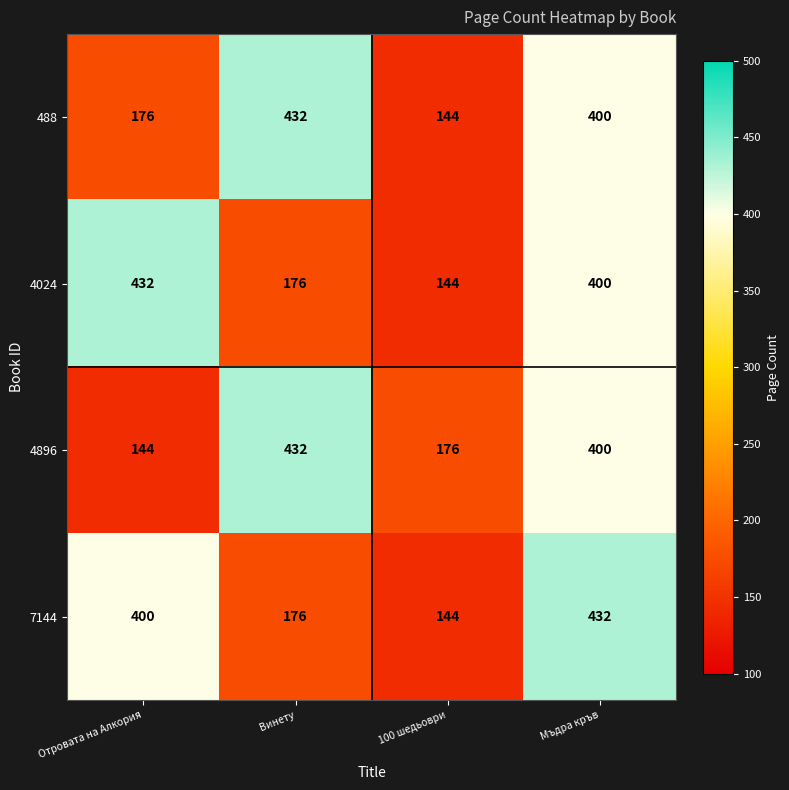

True or false: 488 has a value of 176 at Отровата на Алкория.

True